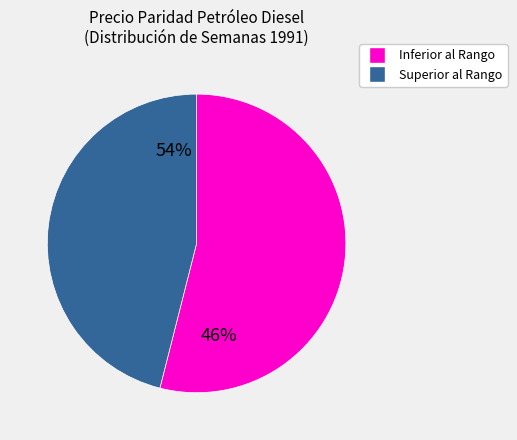

Is it true that 1991-03-18 is 21% of the pie?

False